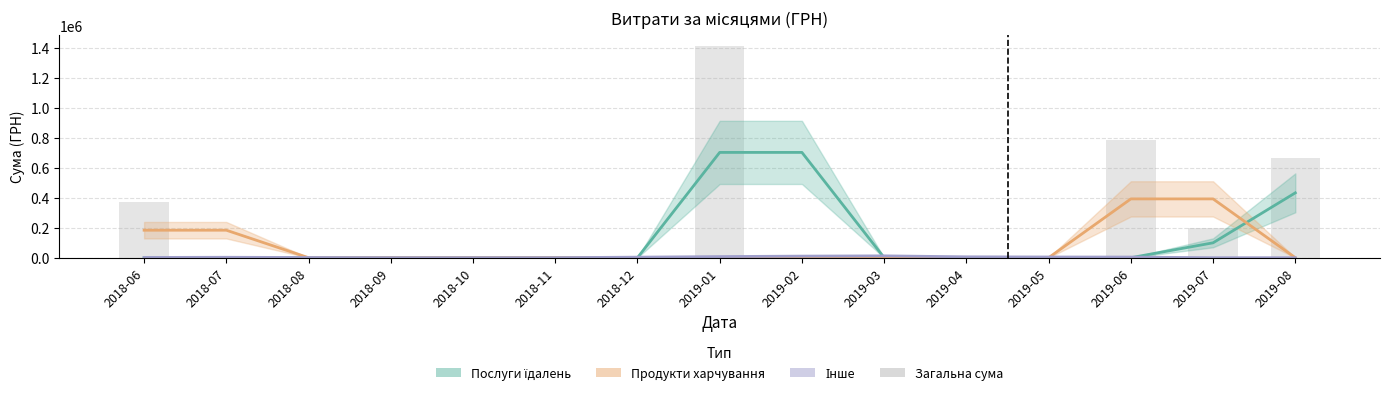

Which category has the highest value in the Інше series?

2019-03